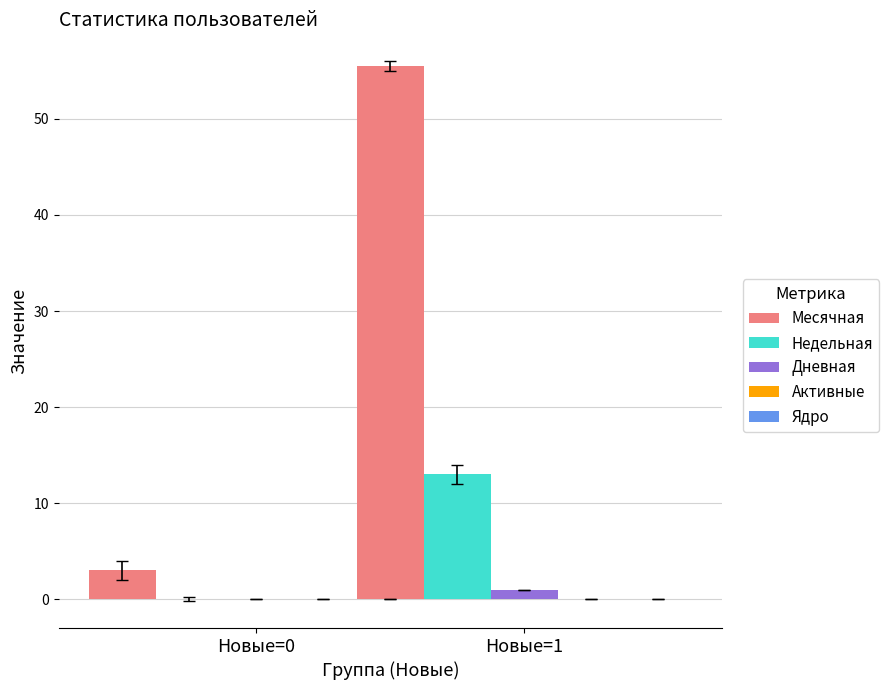

Which series has the largest total across all categories?

Месячная